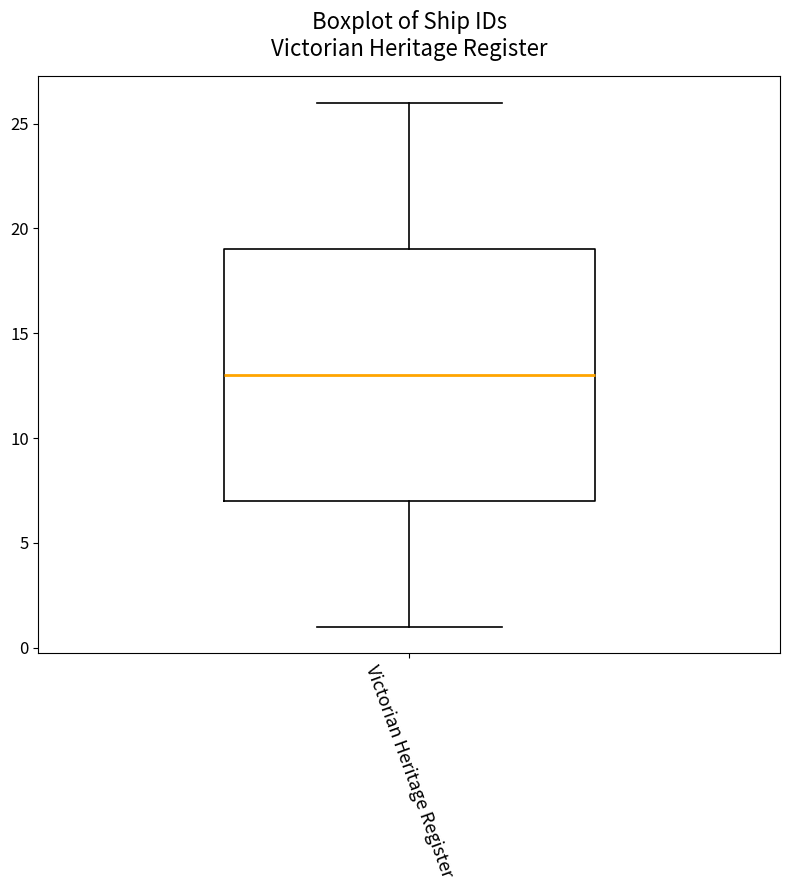

Read this box plot against the y-axis: the position of the median line, the range covered by the box, and the ends of both whiskers. The values are not printed on the chart, so give them approximately, as read against the axis.

median 13, box 7 to 19, whiskers 1 to 26